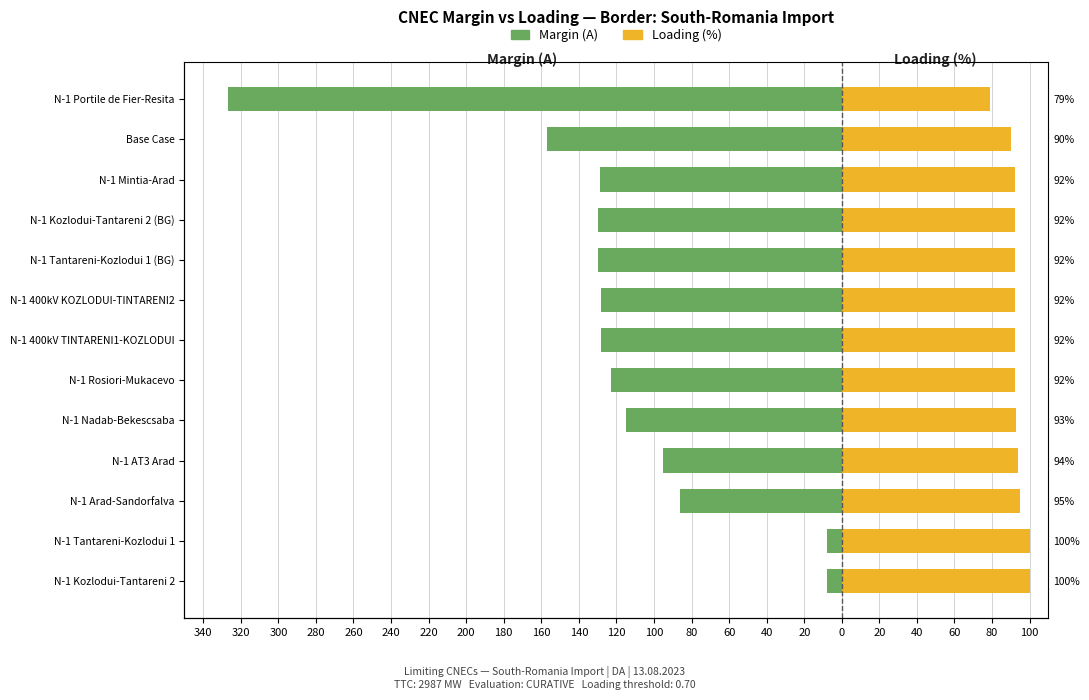

Which series has the largest total across all categories?

Margin (A)